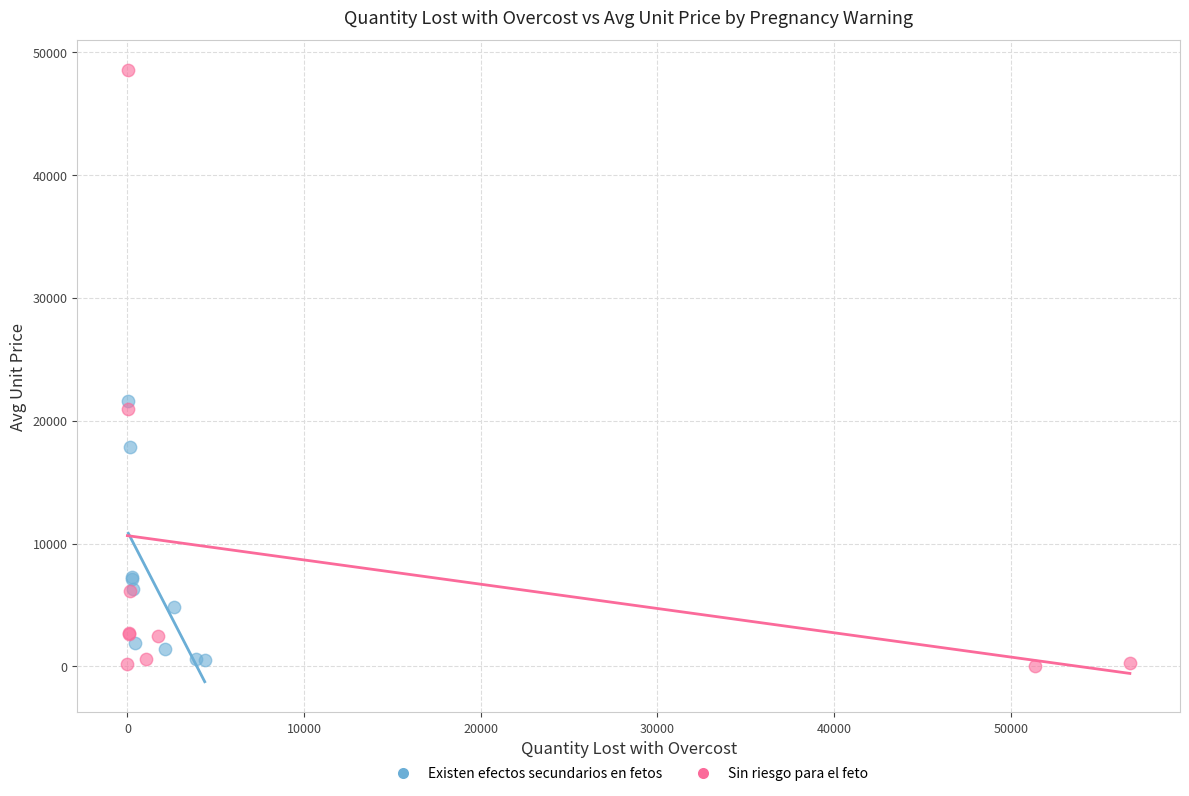

Which series has the widest spread of Y values?

Sin riesgo para el feto